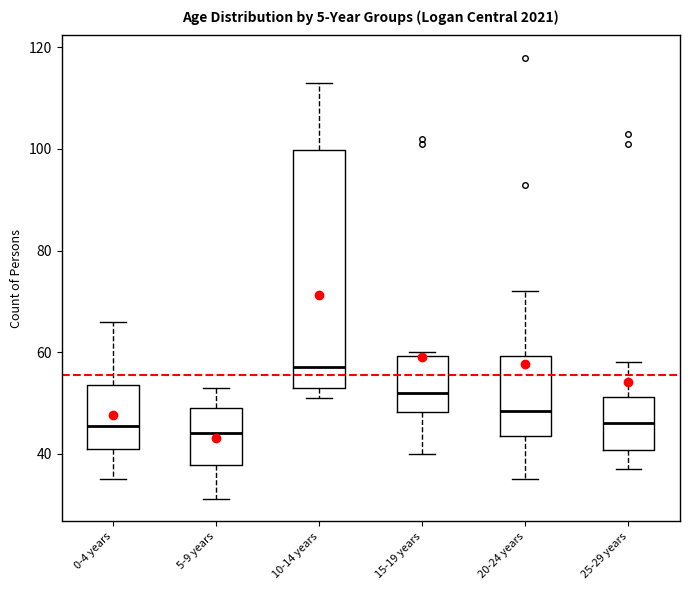

Reading left to right, transcribe this box plot: for each box, give where its median line is, the range the box spans, and where its two whiskers end, as read against the y-axis. The values are not printed on the chart, so give them approximately, as read against the axis.

0-4 years: median 46, box 42 to 54, whiskers 36 to 66
5-9 years: median 44, box 38 to 50, whiskers 32 to 54
10-14 years: median 58, box 54 to 100, whiskers 52 to 114
15-19 years: median 52, box 48 to 60, whiskers 40 to 60 (just above the box's upper edge)
20-24 years: median 48, box 44 to 60, whiskers 36 to 72
25-29 years: median 46, box 40 to 52, whiskers 38 to 58